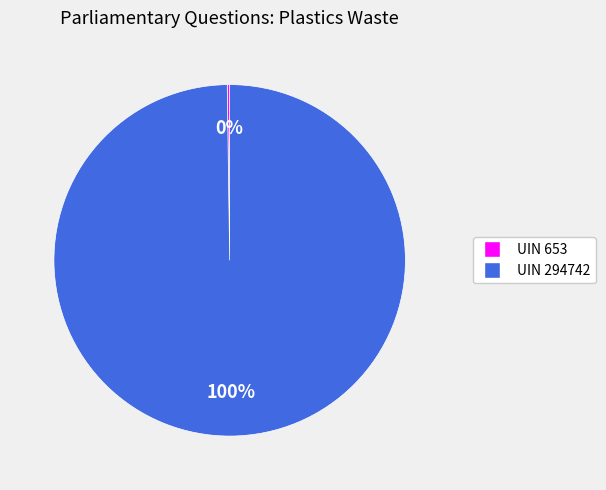

What is the largest slice in the pie chart?

UIN 294742